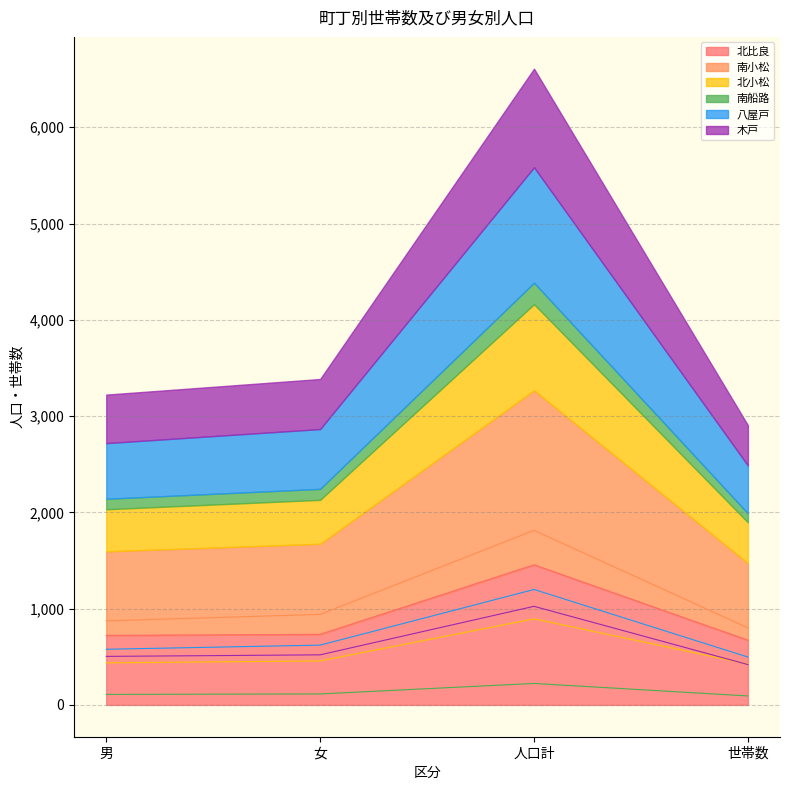

What position from the left is 人口計?

3